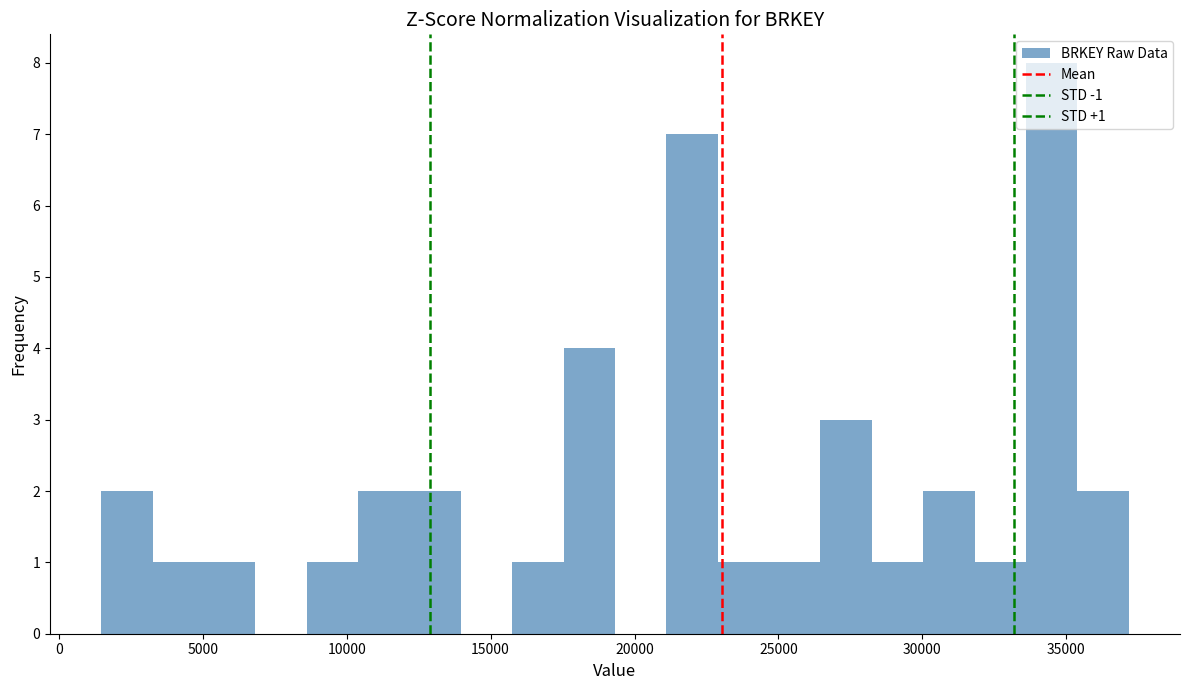

Around what value on the x-axis is the tallest bar? Give the approximate position of its centre, as read against the axis.

34500